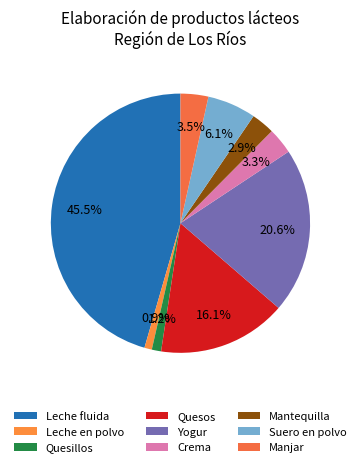

To the nearest percent, what is the difference between the largest and smallest slice percentages?

45%